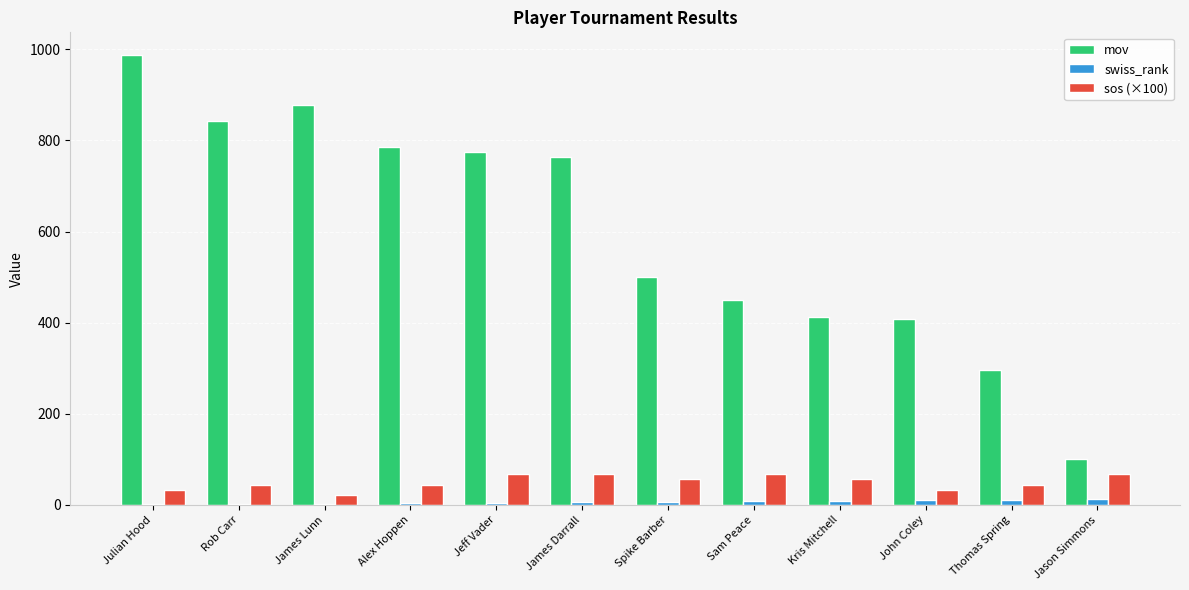

How many distinct data groups are displayed?

3